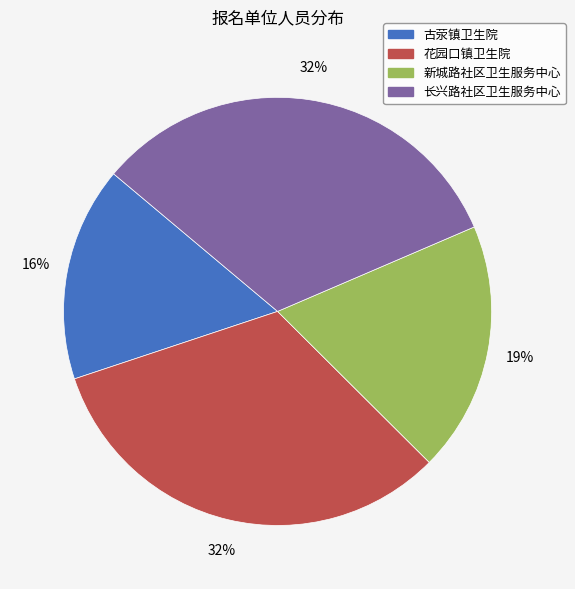

Combined, do 古荥镇卫生院 and 新城路社区卫生服务中心 account for over 50%?

No